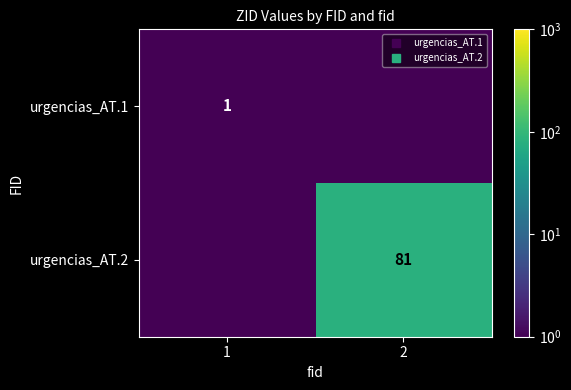

Which category has the highest value across all series?

2